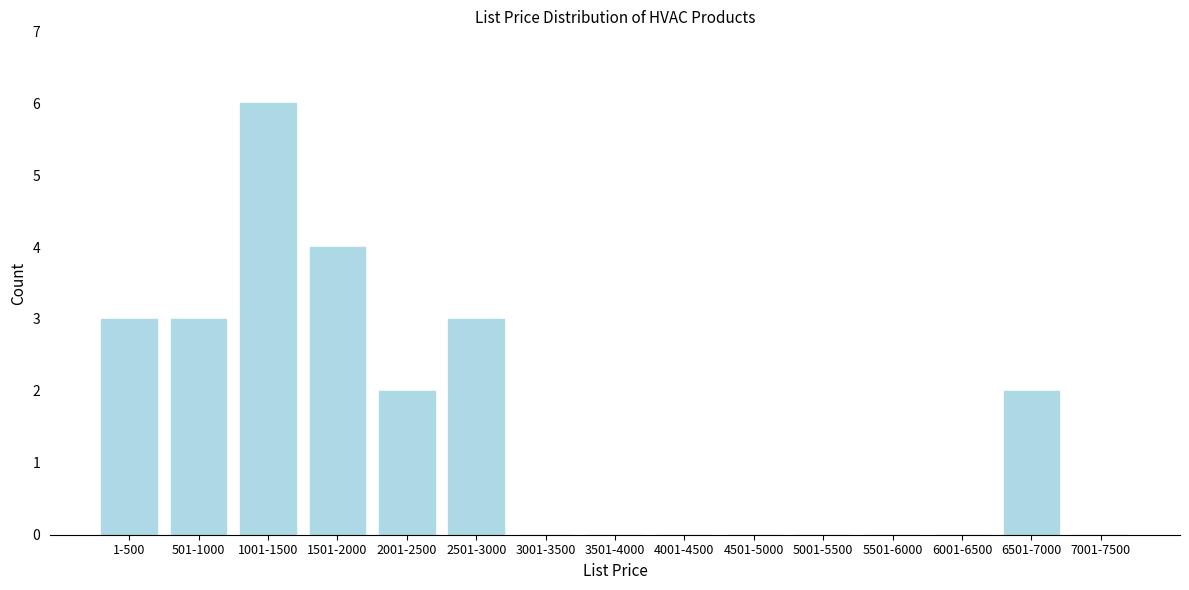

Reading left to right, transcribe all the data shown in this chart.

1-500=3	501-1000=3	1001-1500=6	1501-2000=4	2001-2500=2	2501-3000=3	3001-3500=0	3501-4000=0	4001-4500=0	4501-5000=0	5001-5500=0	5501-6000=0	6001-6500=0	6501-7000=2	7001-7500=0